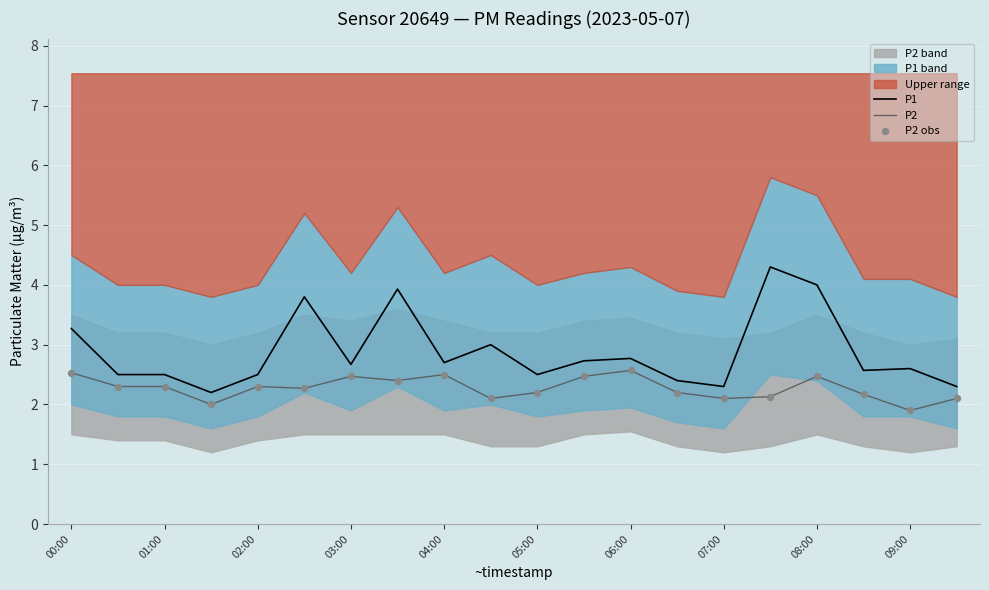

True or false: P1 and P2 cross at least once.

False